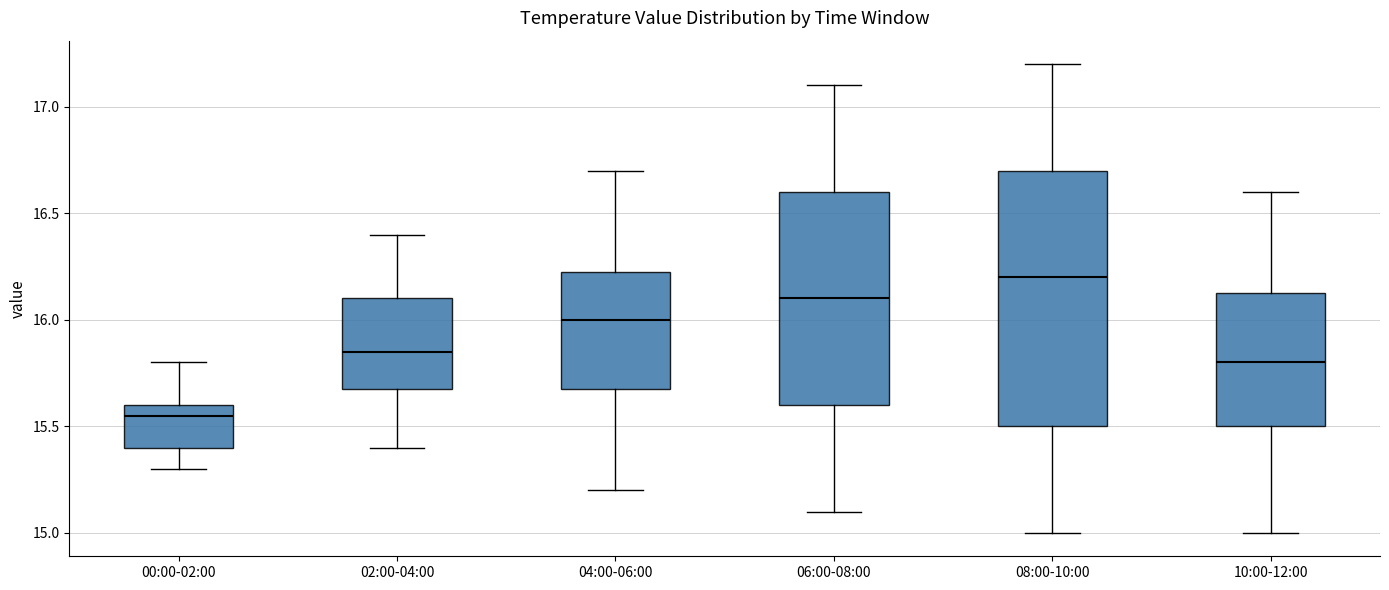

Which box's median line is the highest?

08:00-10:00